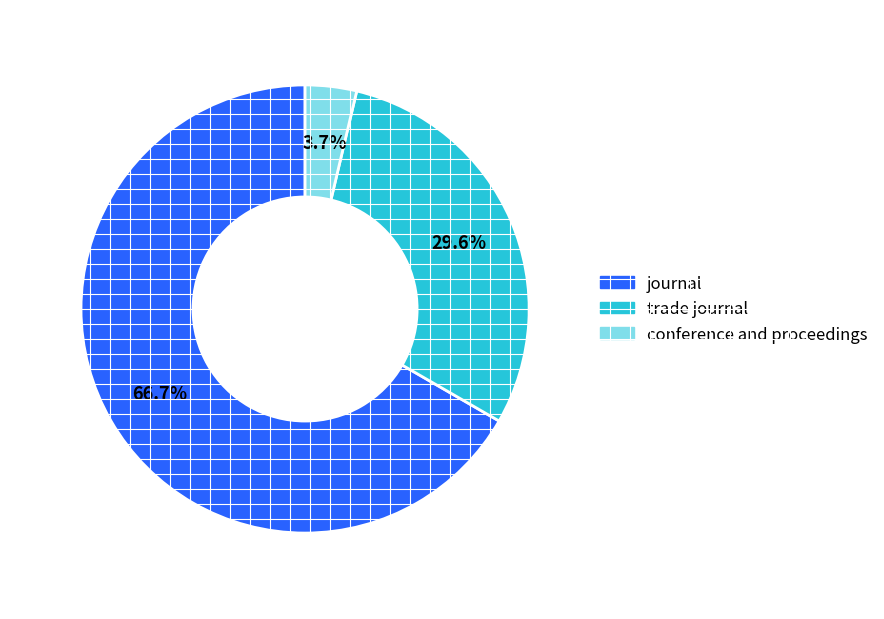

To the nearest percent, what percentage of the pie is trade journal?

30%